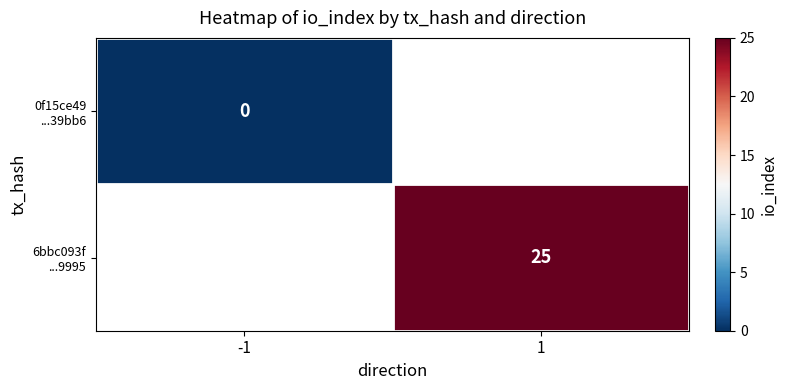

Where is 0f15ce49 ...39bb6 nearest to the value 0?

-1